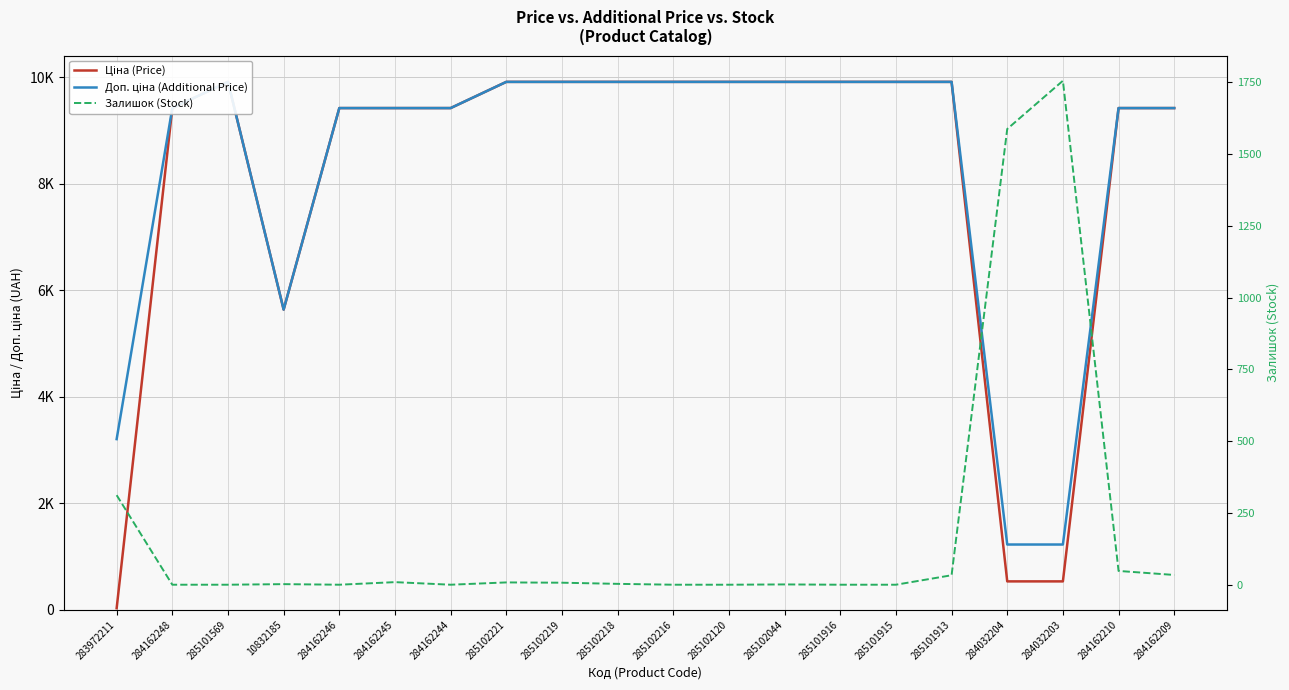

In Доп. ціна (Additional Price), how many points are lower than both neighbors (excluding endpoints)?

1